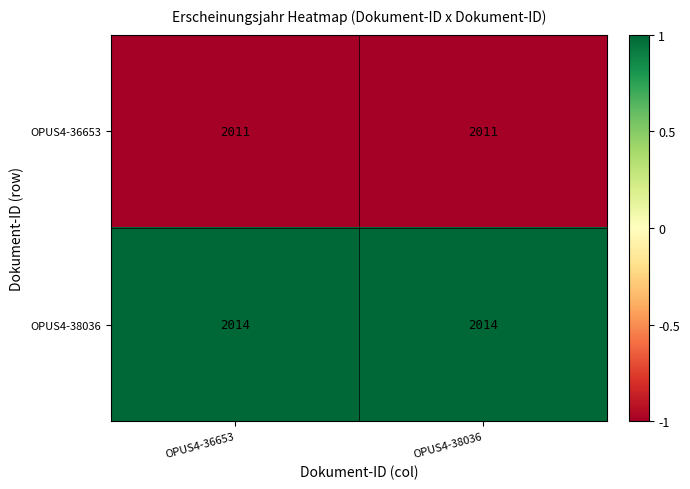

What value does the OPUS4-36653 series have at OPUS4-36653?

2011